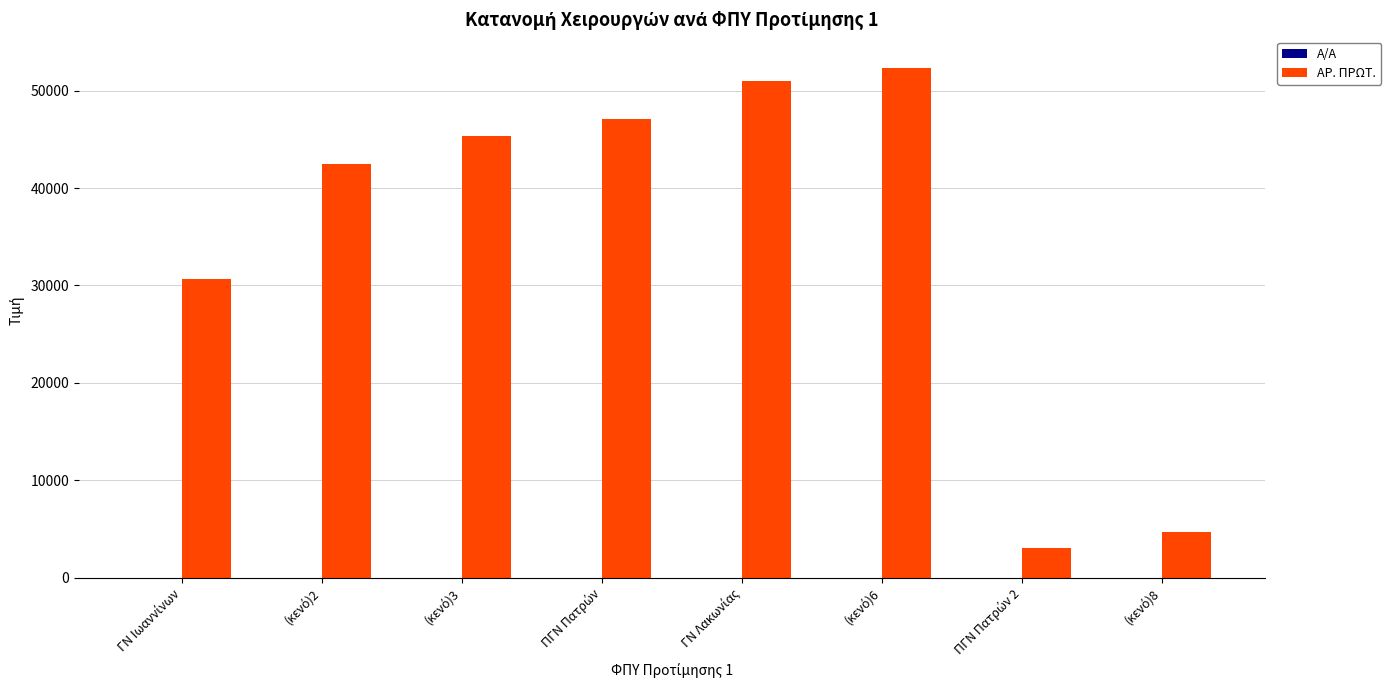

Which series has the largest total across all categories?

ΑΡ. ΠΡΩΤ.